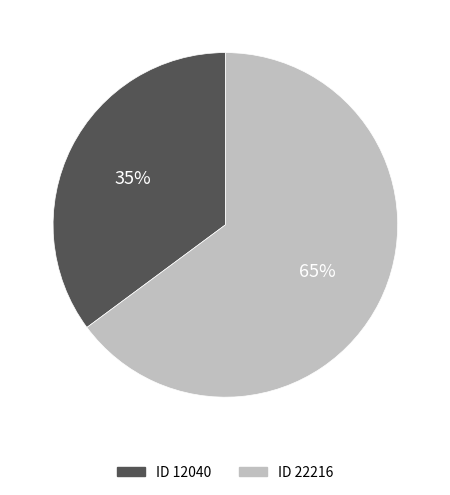

Is there any slice that represents more than half of the pie?

Yes